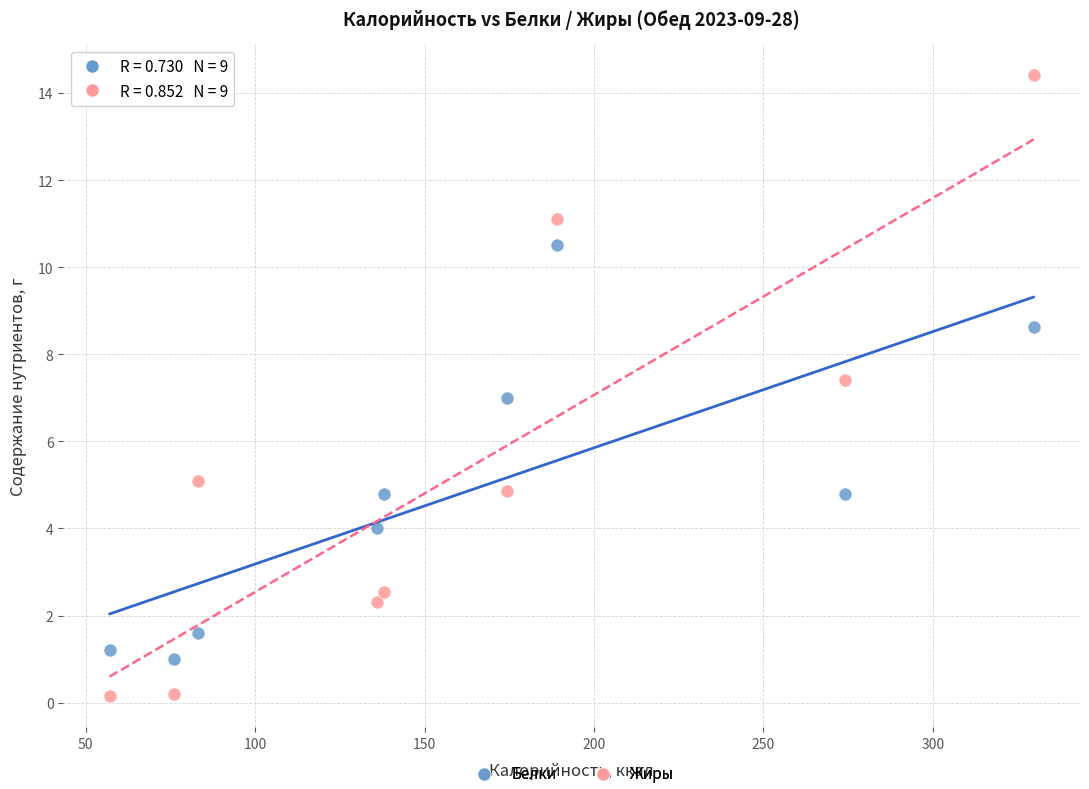

Across all data points, what is the range of X values (max minus min)?

272.8